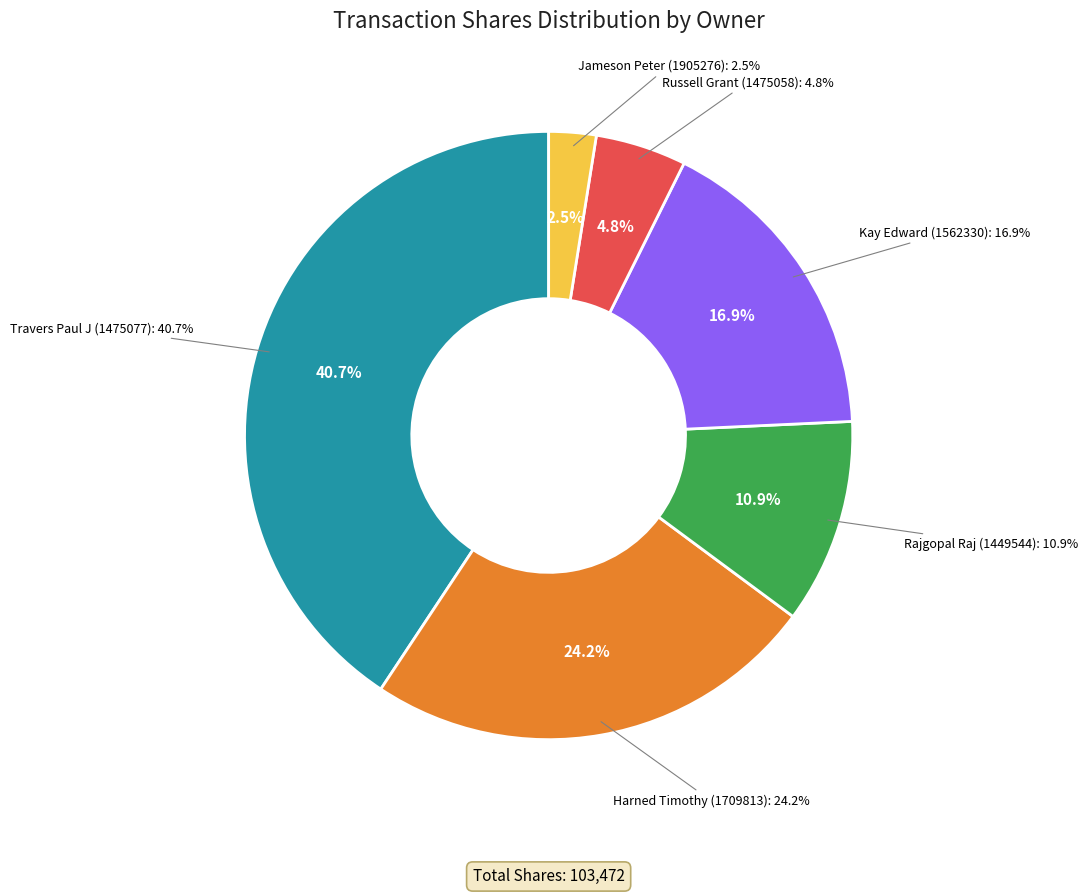

Is 1449544 the majority of the pie?

No